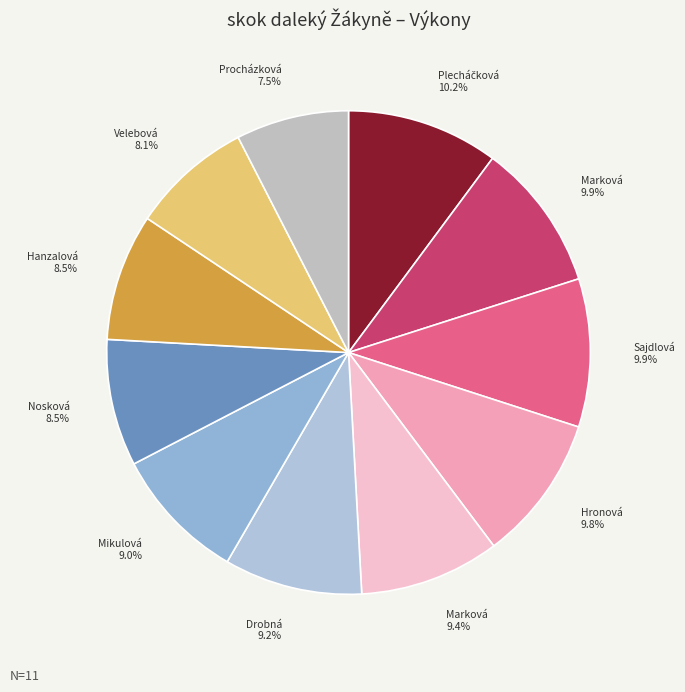

Which category has the biggest portion of the pie?

Plecháčková Kateřina